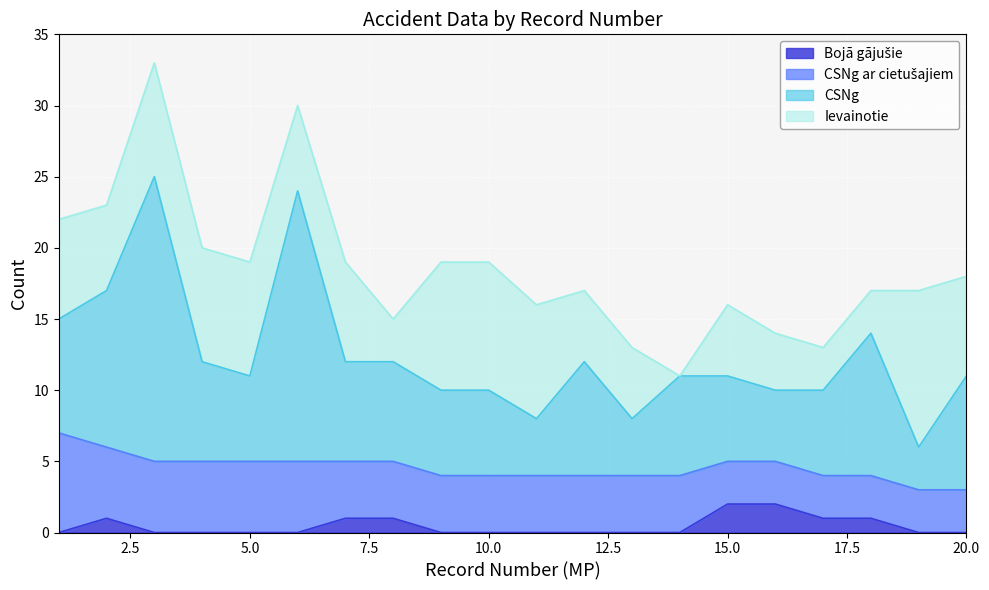

True or false: Bojagajusie has more than 2 points higher than both neighbors.

False